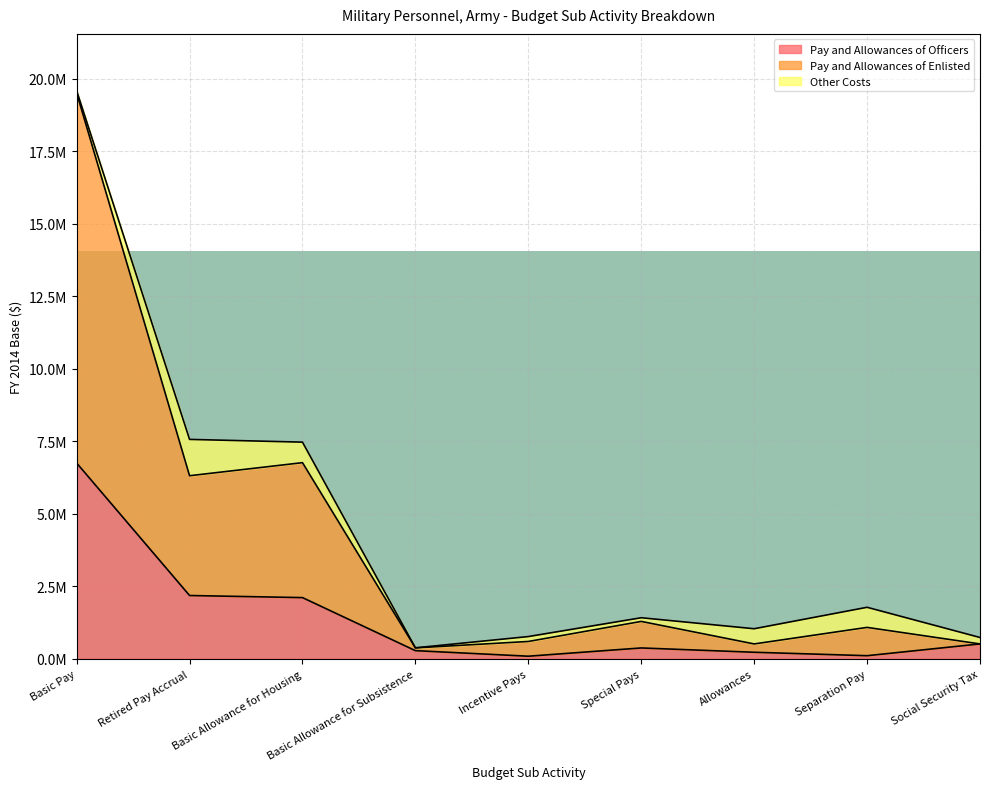

True or false: Pay and Allowances of Officers has more than 0 points higher than both neighbors.

True